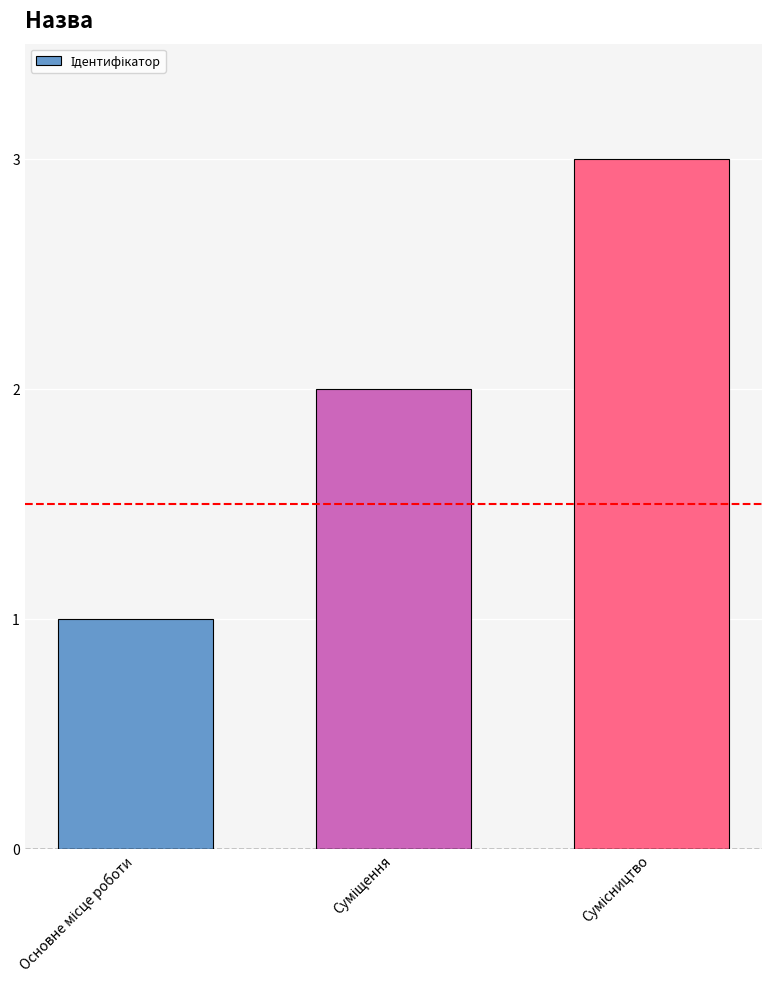

What is the maximum value shown in the chart?

3